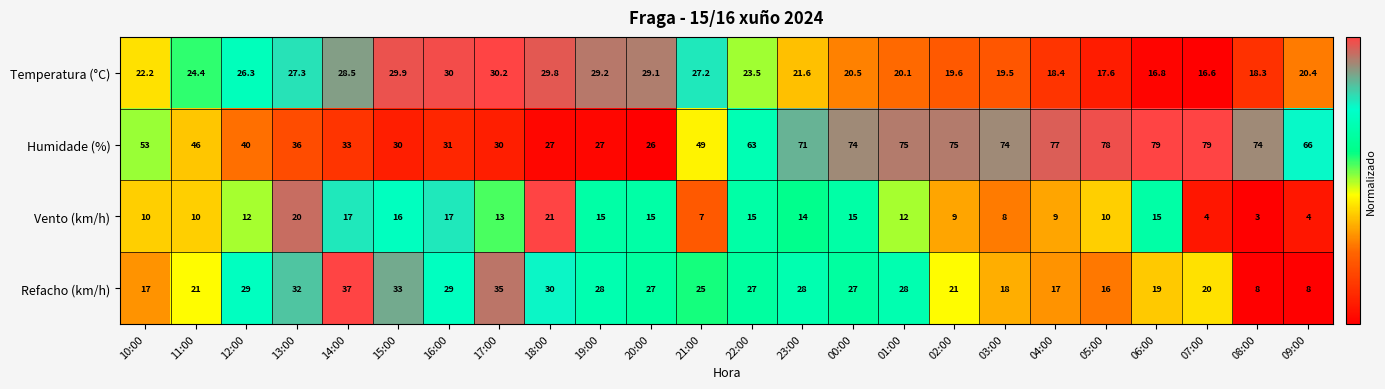

What is the spread (max minus min) of values at 01:00?

63.0